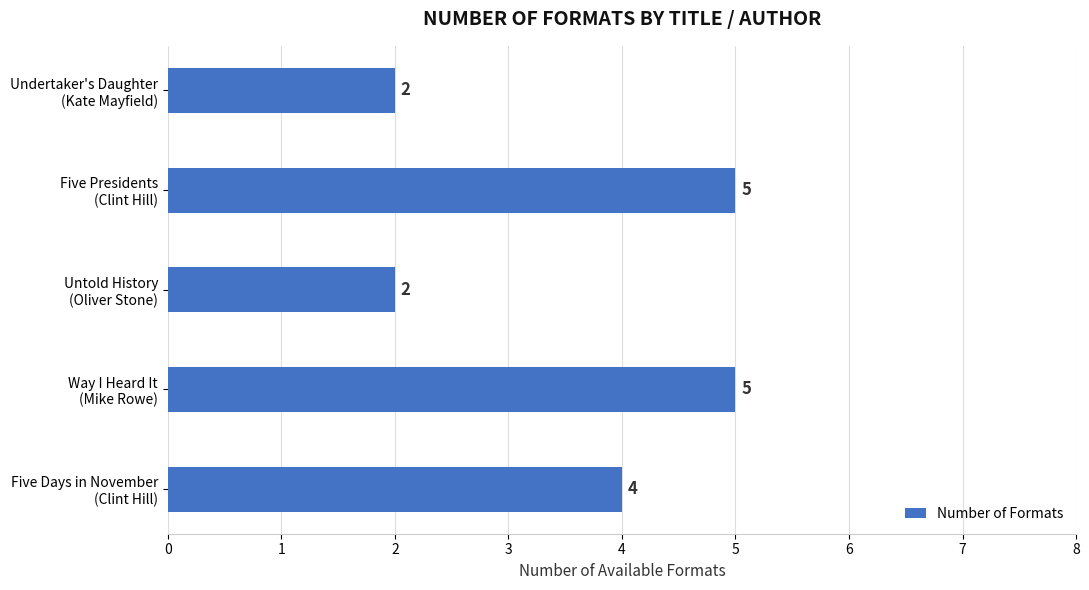

What is the difference between the maximum and minimum values?

3